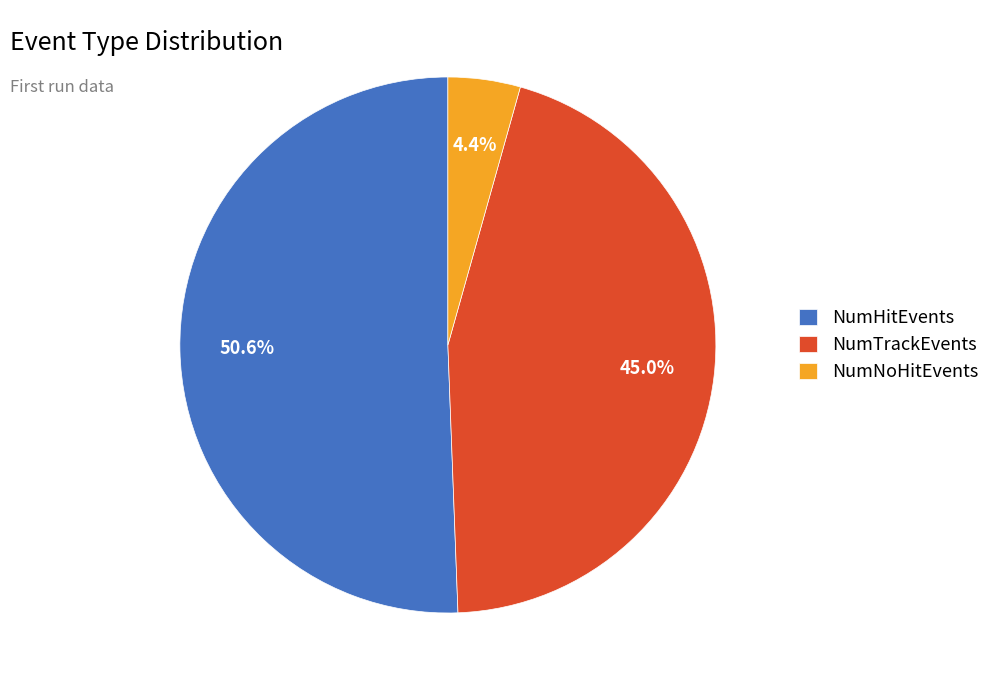

True or false: NumNoHitEvents accounts for 4% of the total.

True